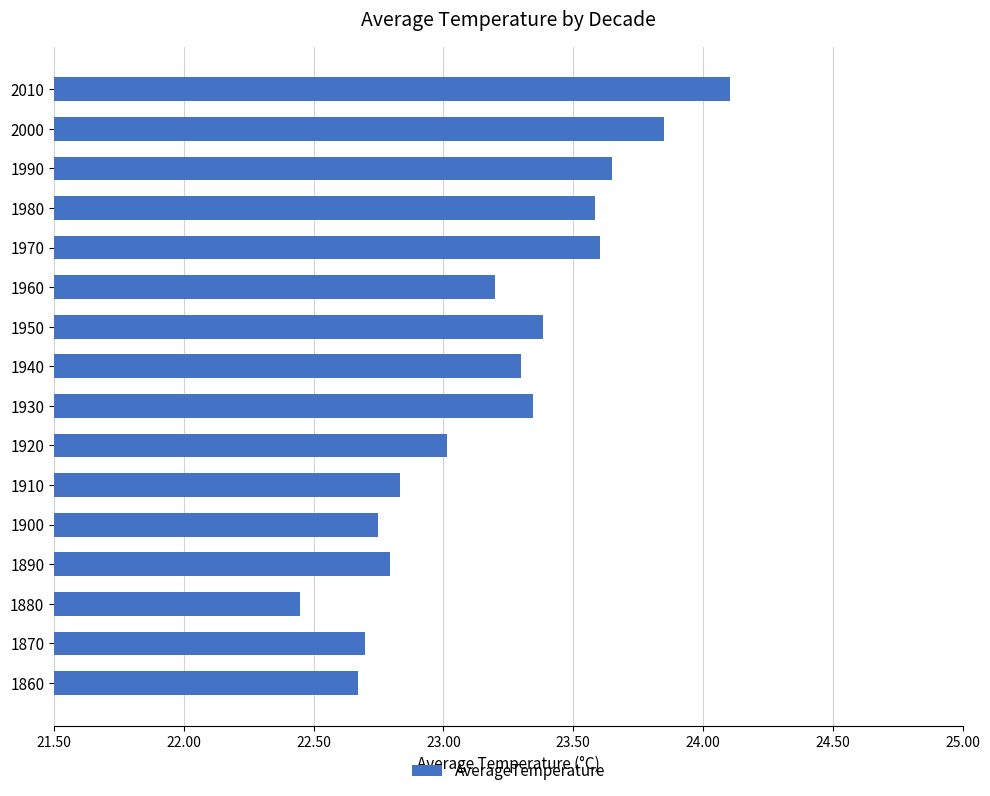

What value does the data have at 1960?

23.2